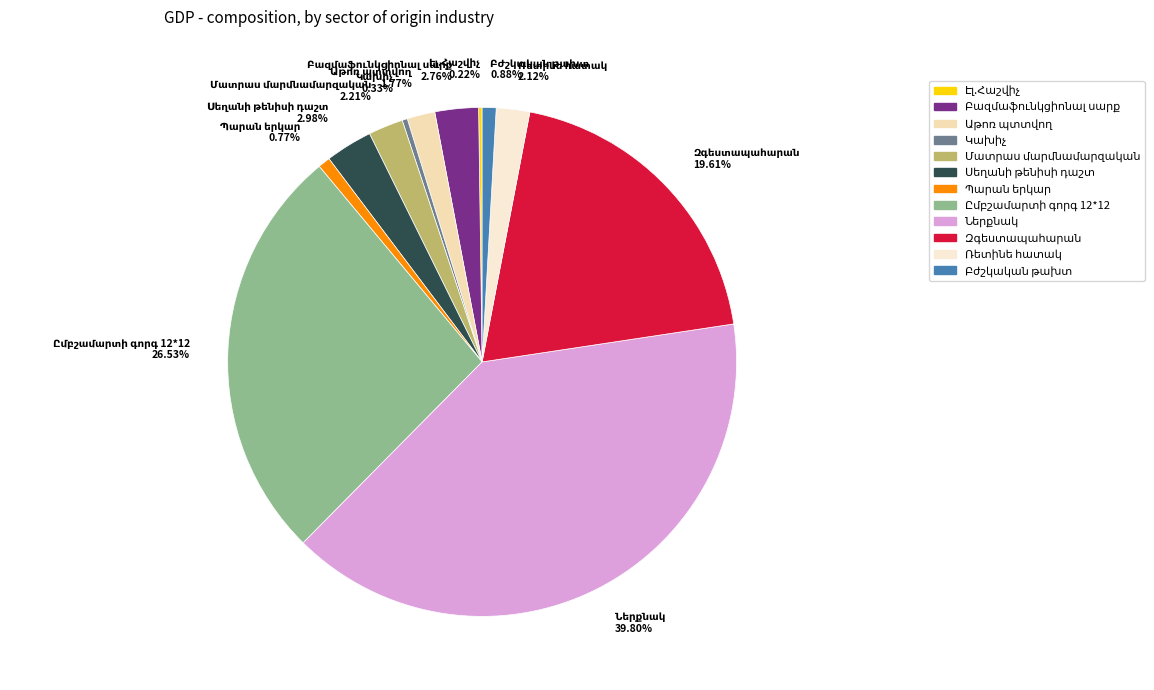

Is there any slice that represents more than half of the pie?

No